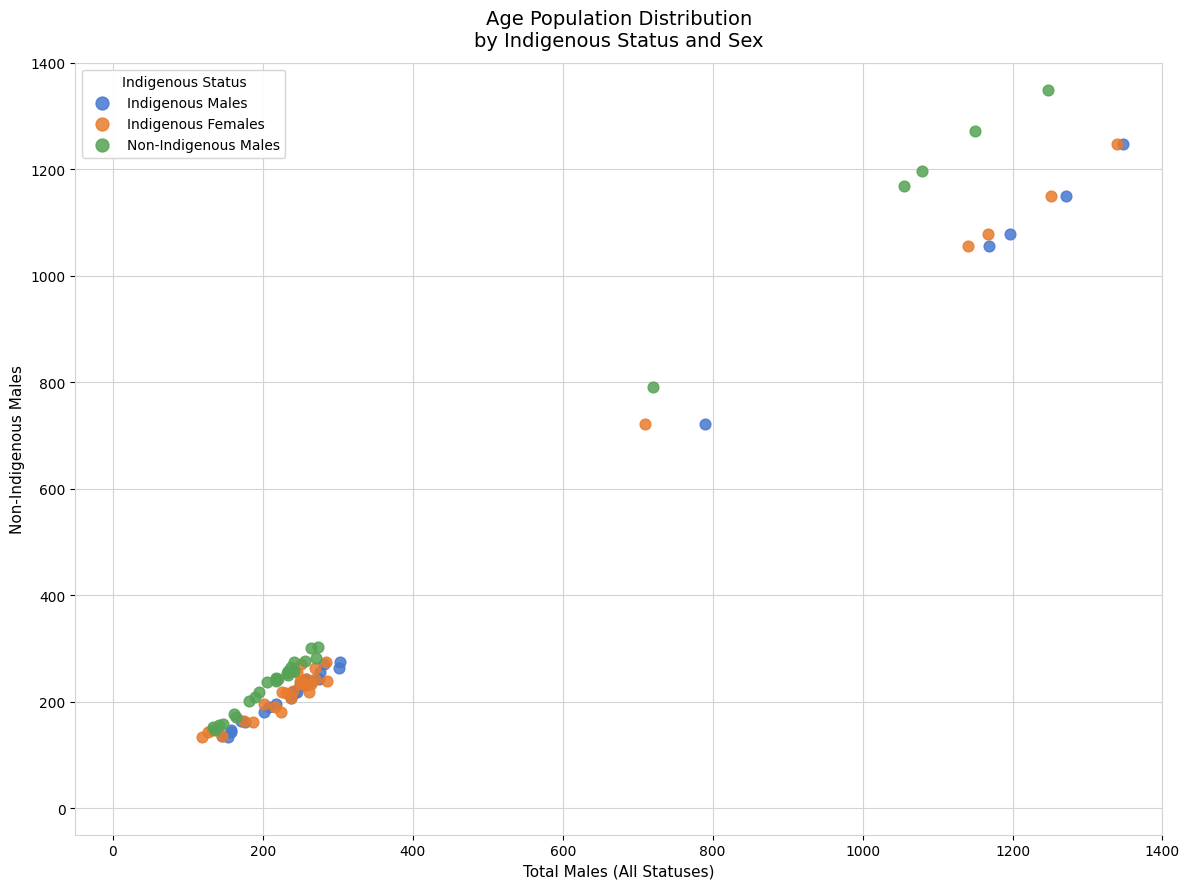

What are all the series names shown in the legend?

Indigenous Males, Indigenous Females, Non-Indigenous Males